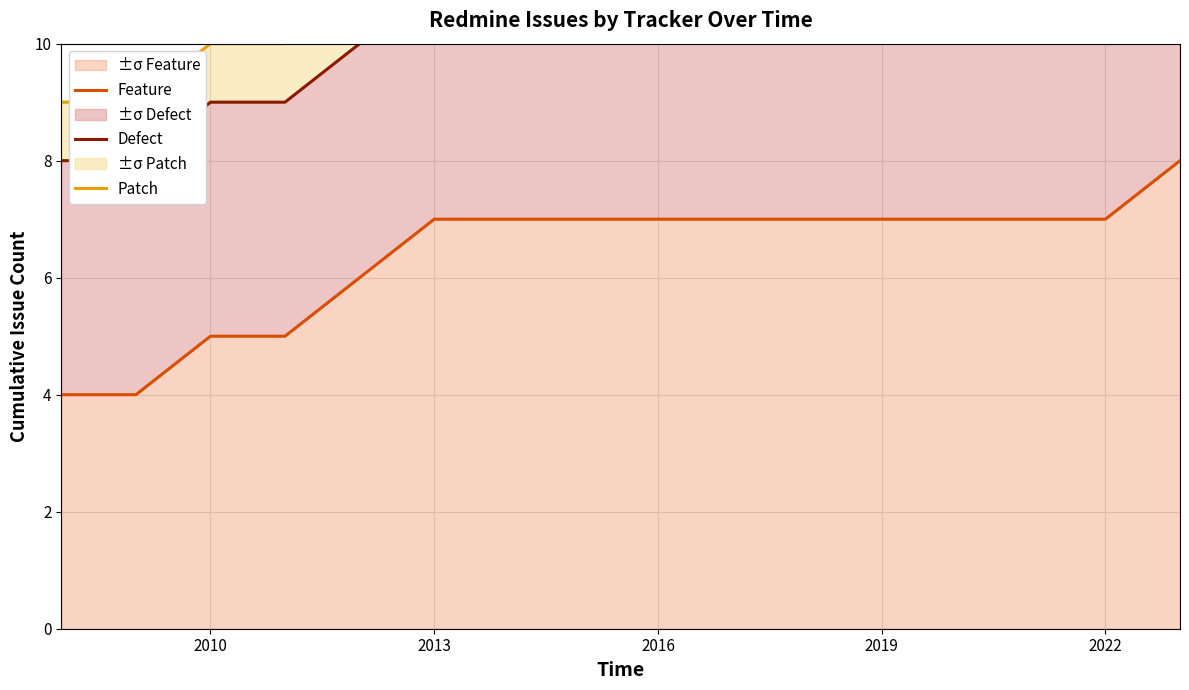

Is it true that ±σ Feature equals 3 at 2013?

False